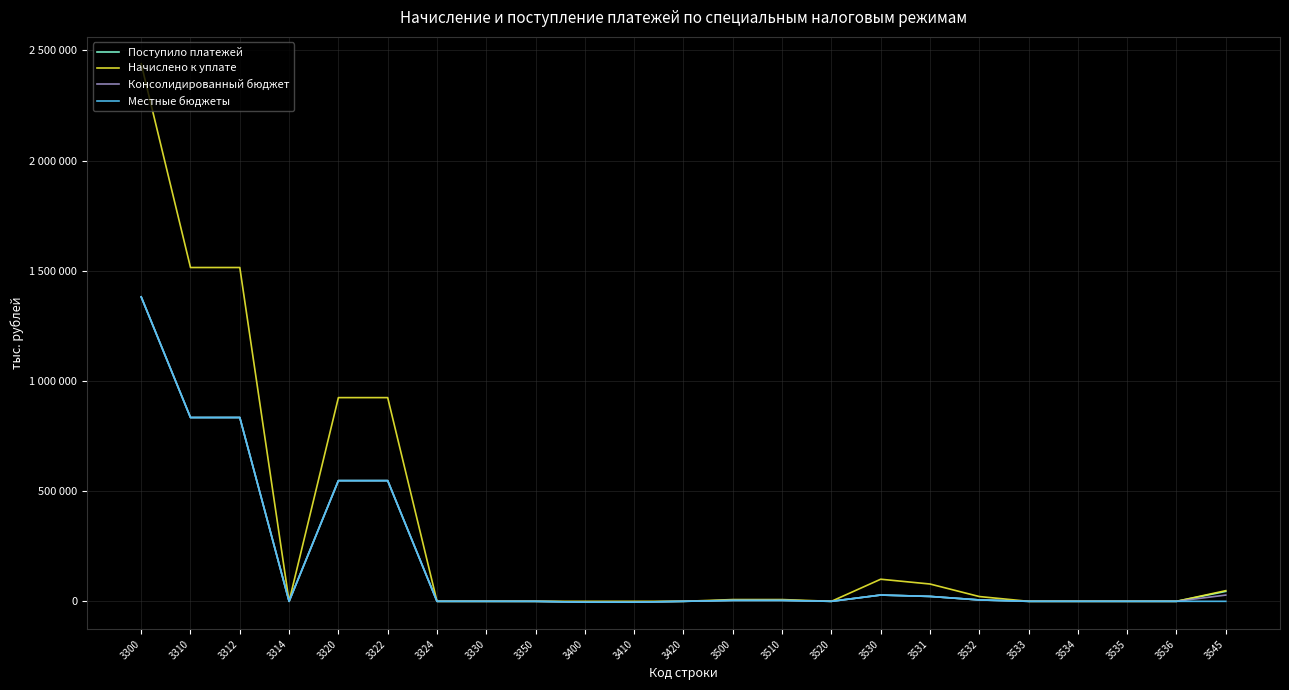

Is this an area chart (filled region under the line)?

No